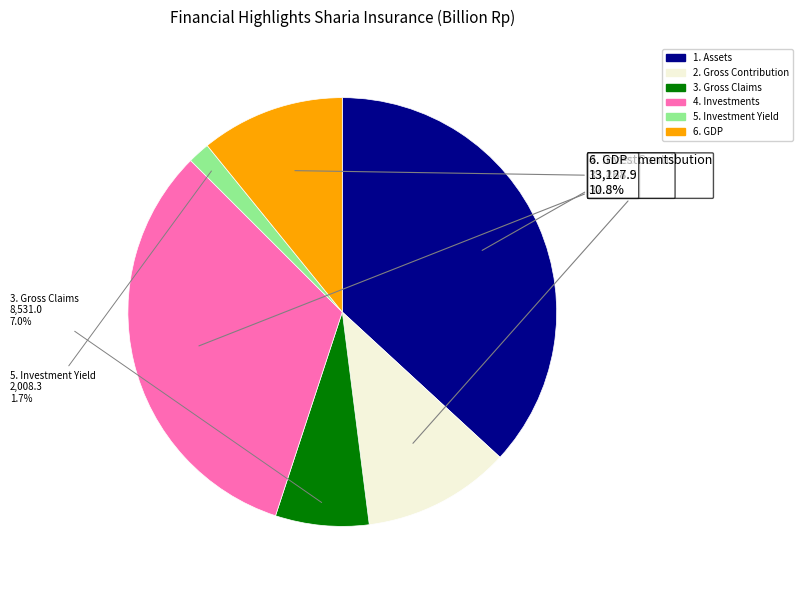

Which category has the biggest portion of the pie?

1. Assets